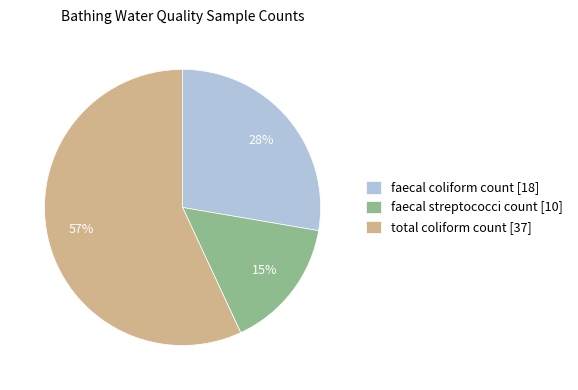

To the nearest percent, what portion does total coliform count represent?

57%